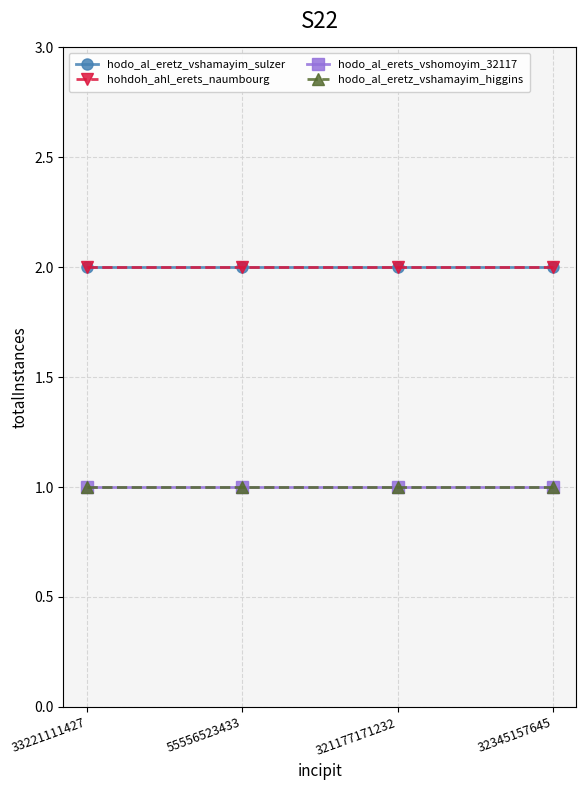

True or false: hodo_al_eretz_vshamayim_sulzer has a value of 2 at 321177171232.

True